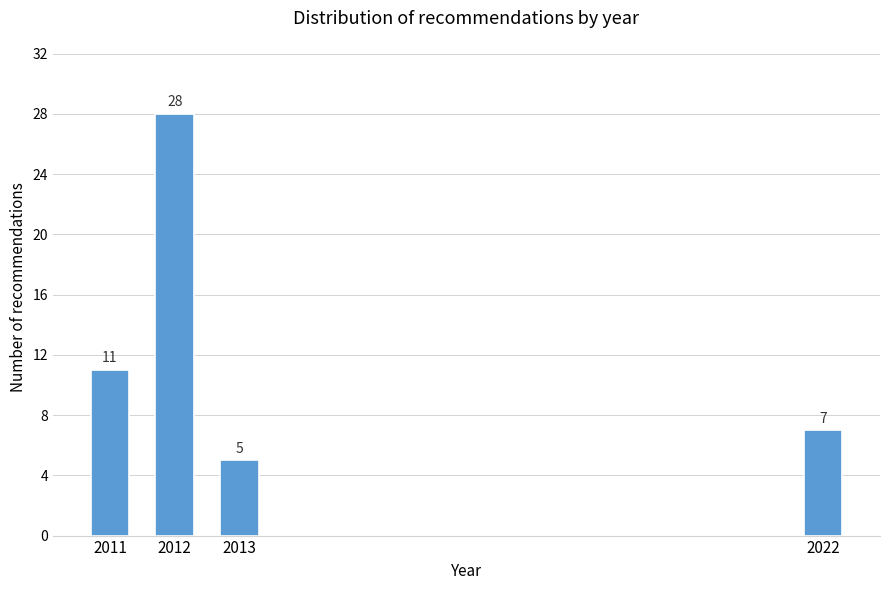

Reading right to left, list all the values displayed in this chart.

2022=7	2013=5	2012=28	2011=11